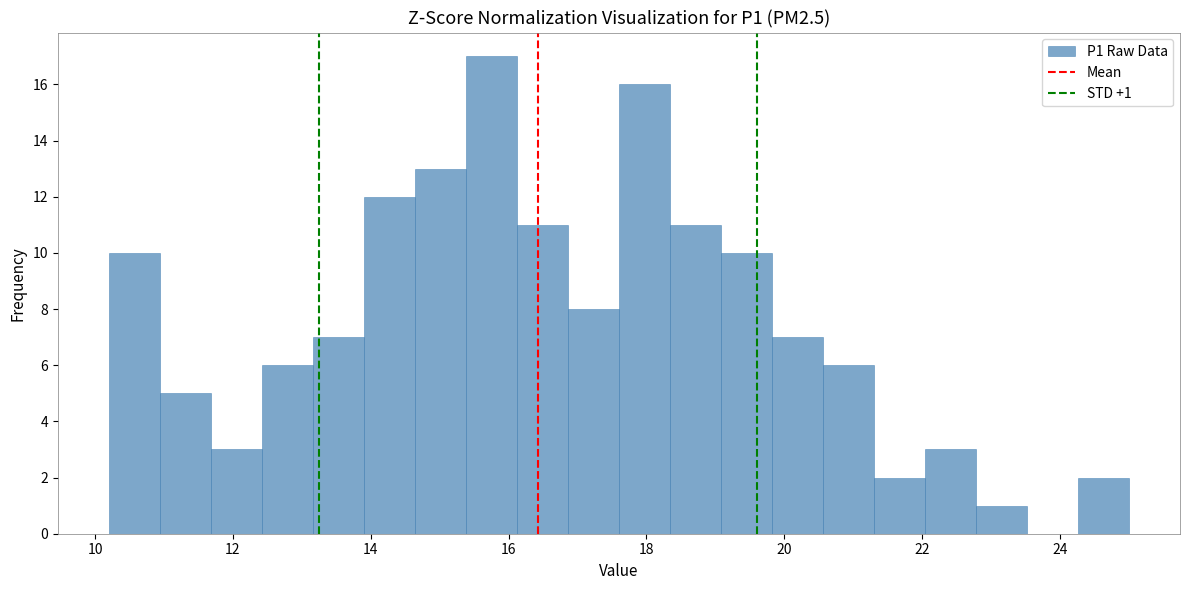

Read against the x-axis, roughly where is the centre of the tallest bar?

15.8